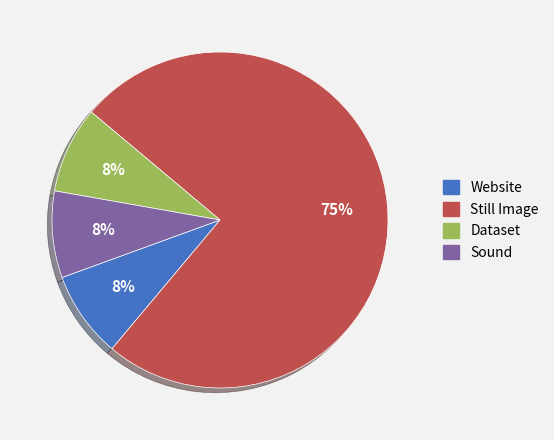

Is there a majority slice in this chart?

Yes